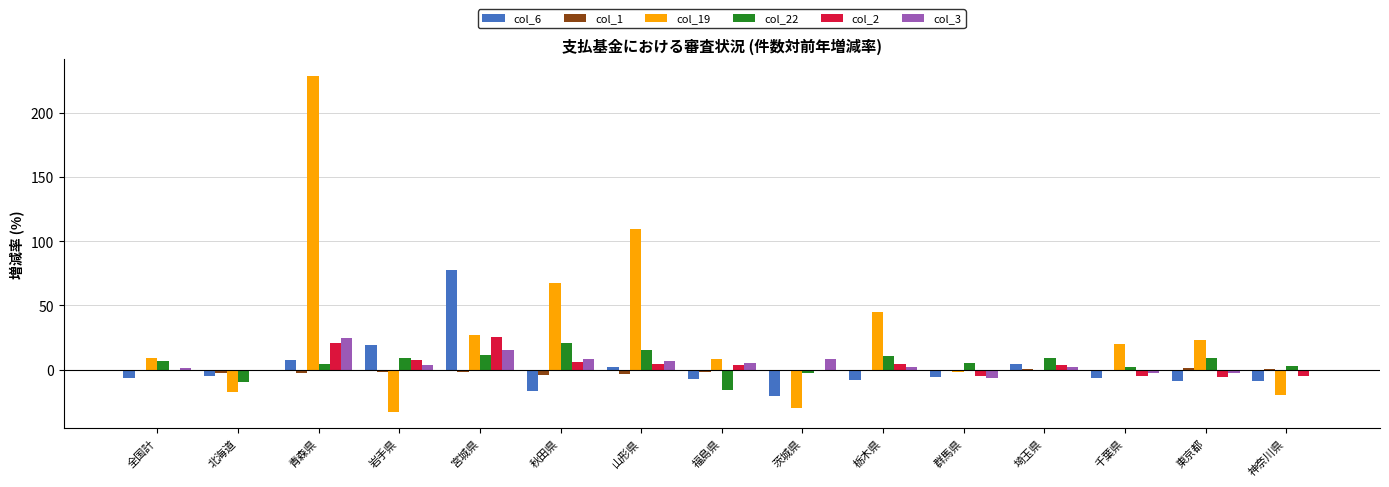

What is the sum of all col_3 values?

62.9